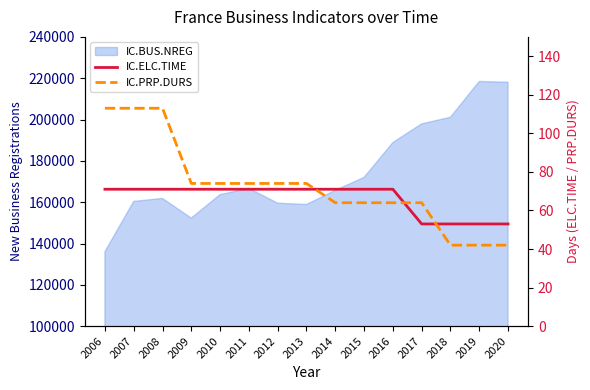

The IC.PRP.DURS series shows 64 at 2016. True or false?

True